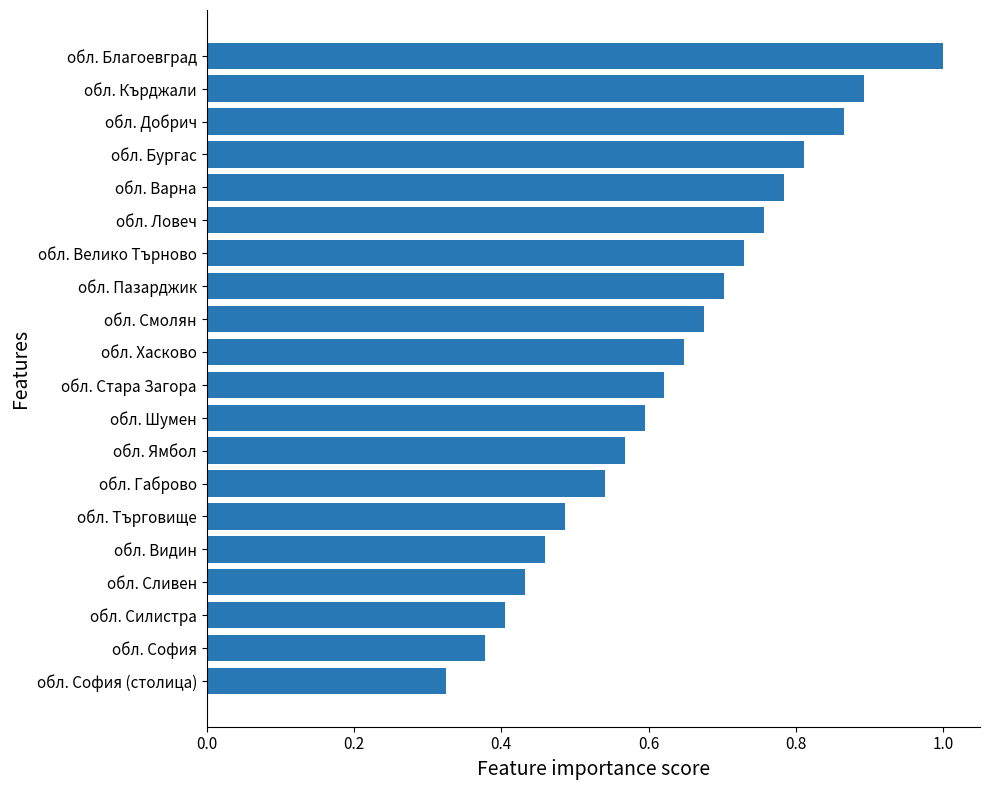

Which has a higher value, обл. Габрово or обл. Шумен?

обл. Шумен